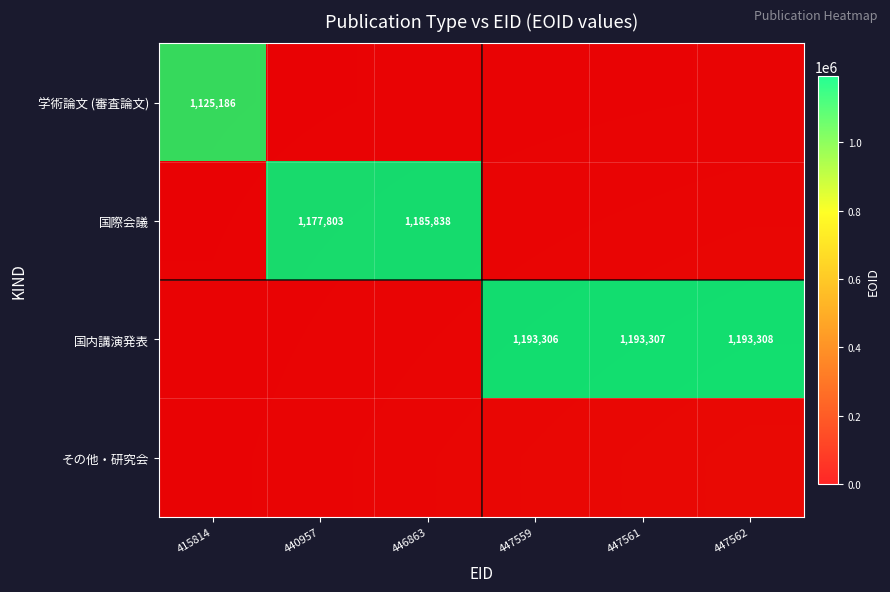

The value of 国内講演発表 at 446863 is 402028. True or false?

False